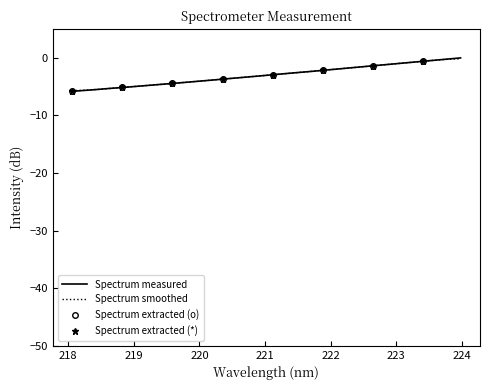

What position from the right is 220.5444?

19